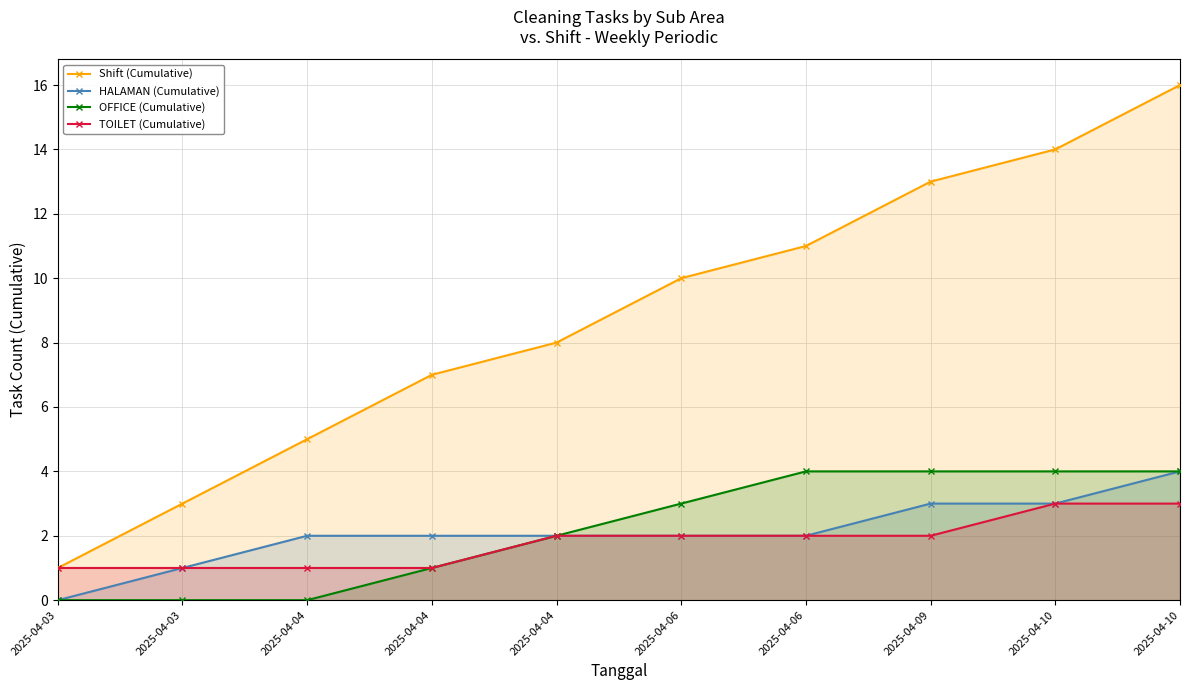

Is the value of Shift (Cumulative) at 2025-04-04 greater than the value of HALAMAN (Cumulative) at 2025-04-06?

Yes